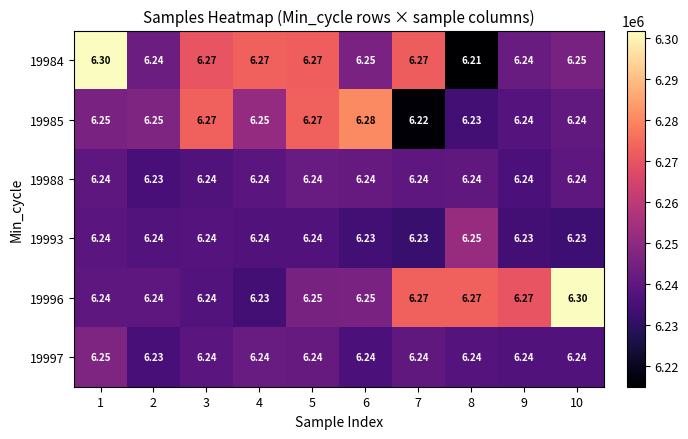

Is the value of 19996 at 9 greater than the value of 19997 at 6?

Yes